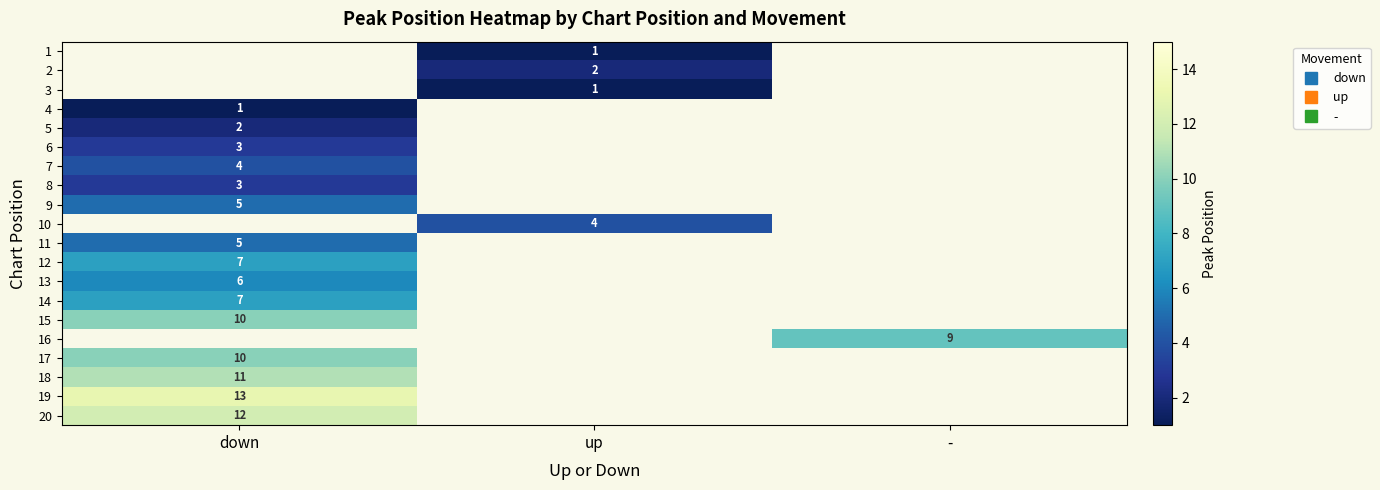

At which category does the chart reach its minimum across all series?

up